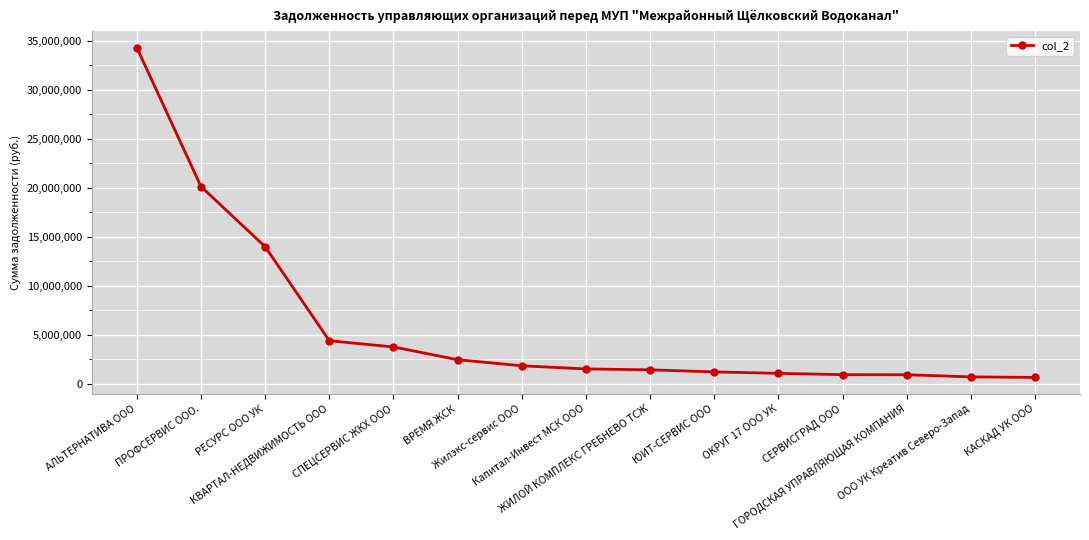

What is the average value?

5935138.9